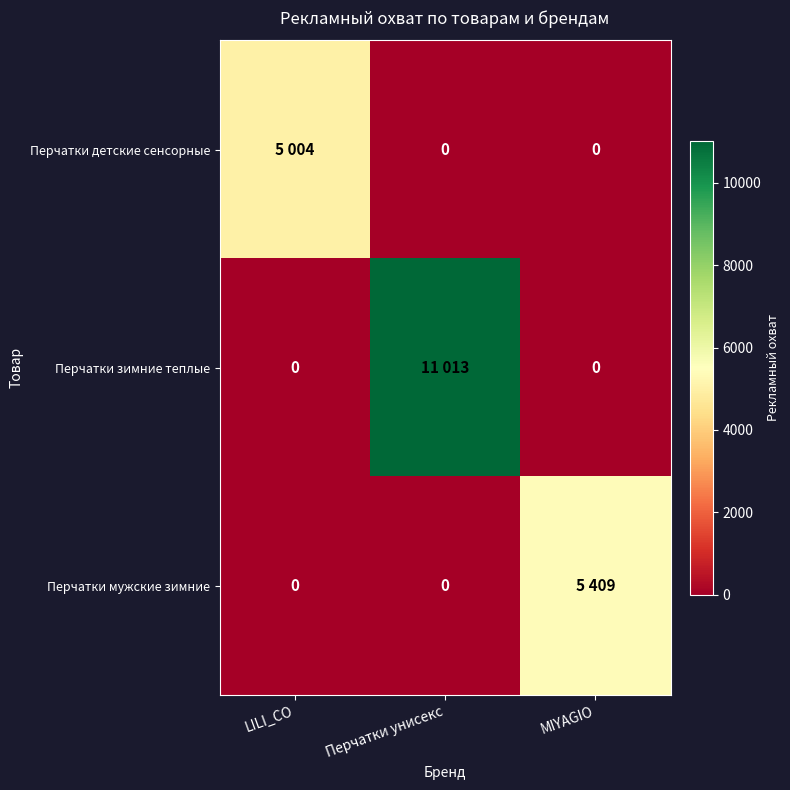

What is the difference between the highest and lowest values at LILI_CO?

5004